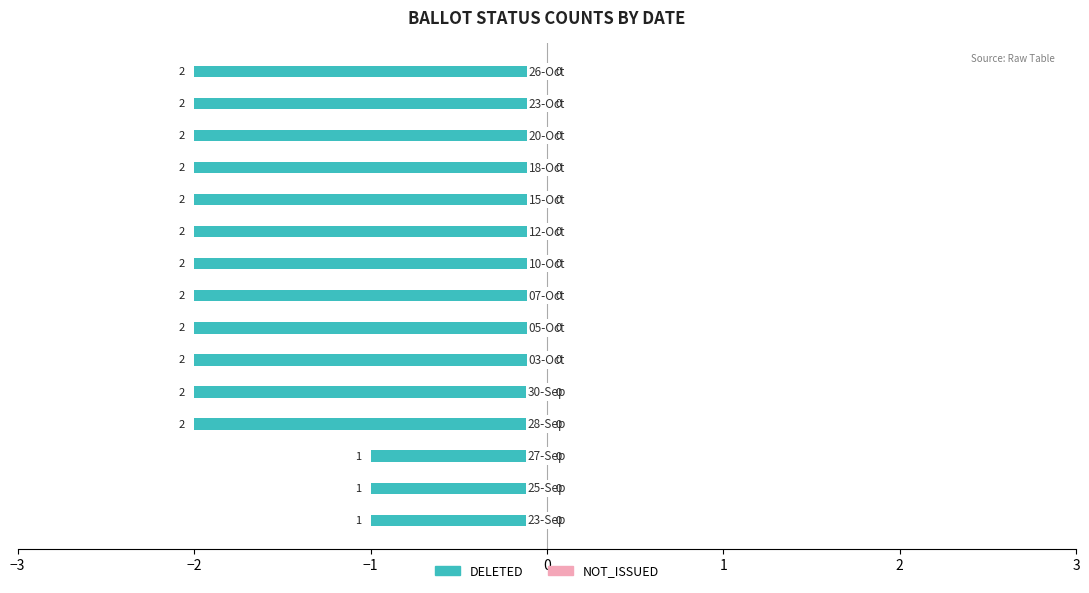

How many bars are there in total?

15